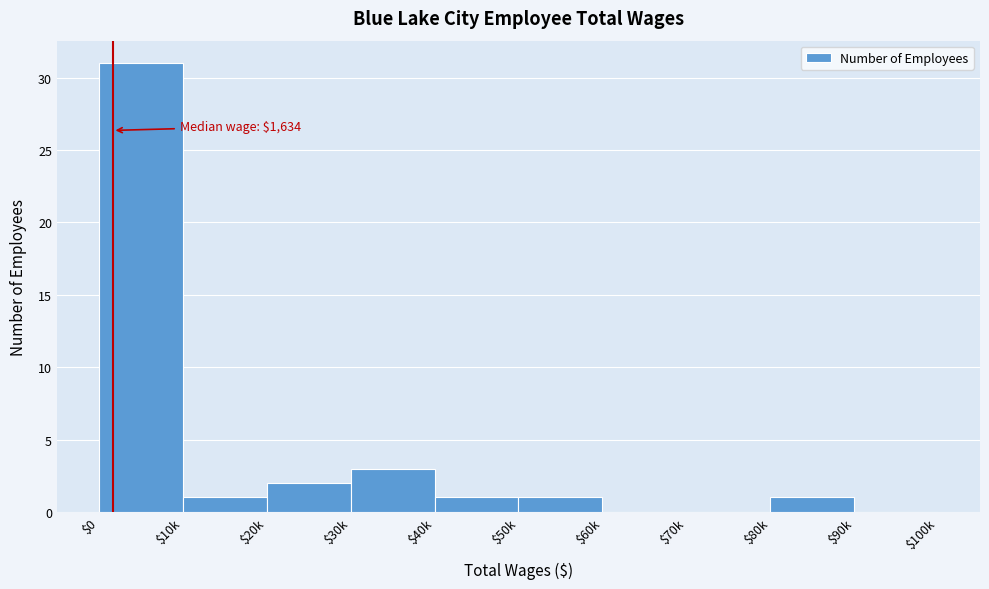

The chart shows a value of 1 at $50k. True or false?

True